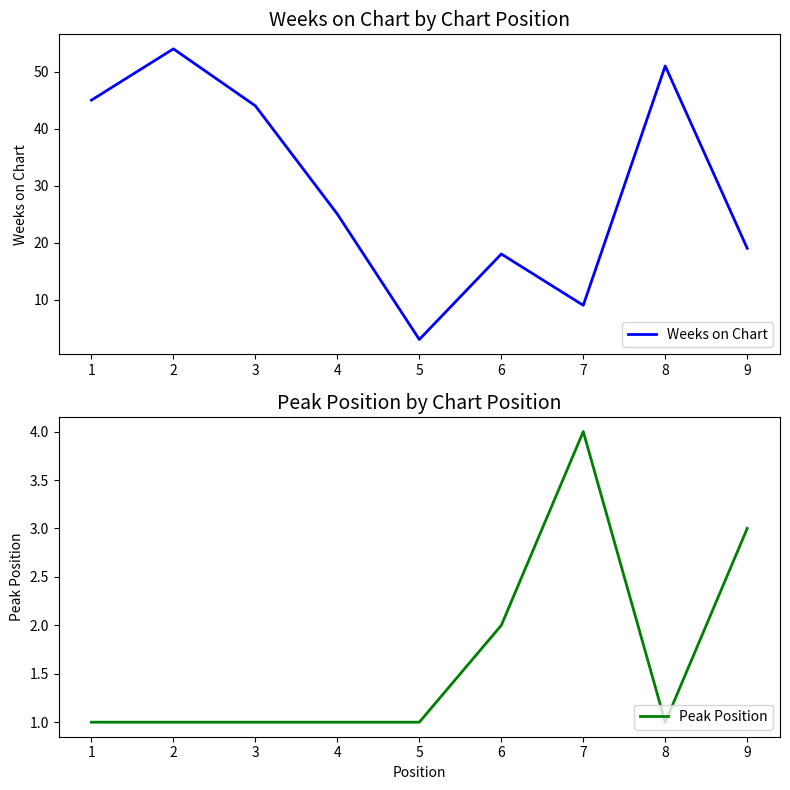

What is the value of the Peak Position point at the 7th from the left?

4